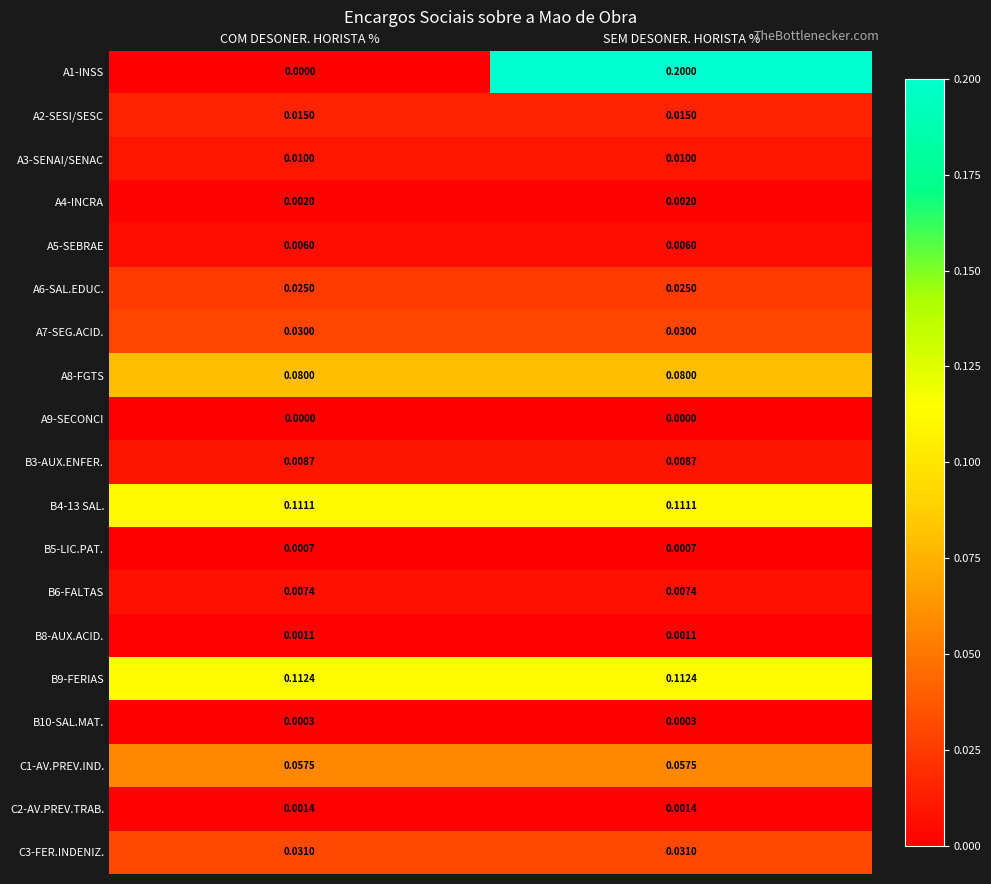

At which category does the chart reach its peak across all series?

SEM DESONER. HORISTA %